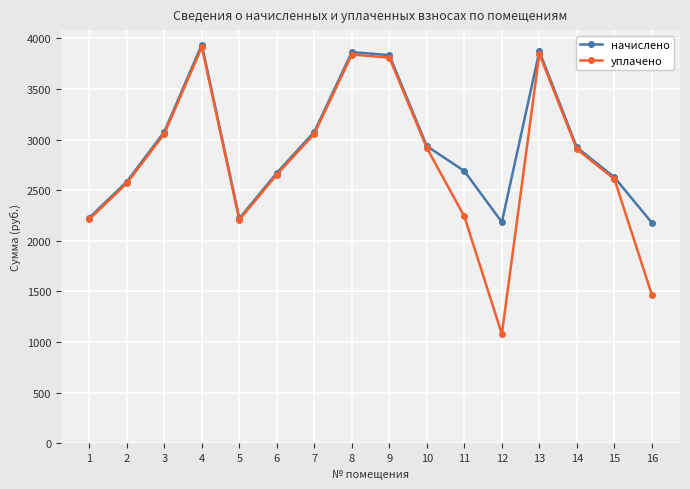

Which series has the largest range (max minus min)?

уплачено